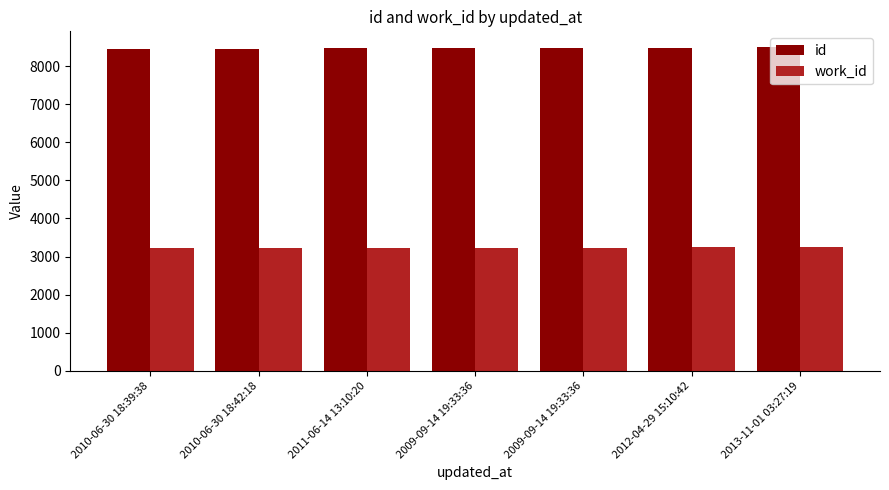

How many bars are there in total?

14